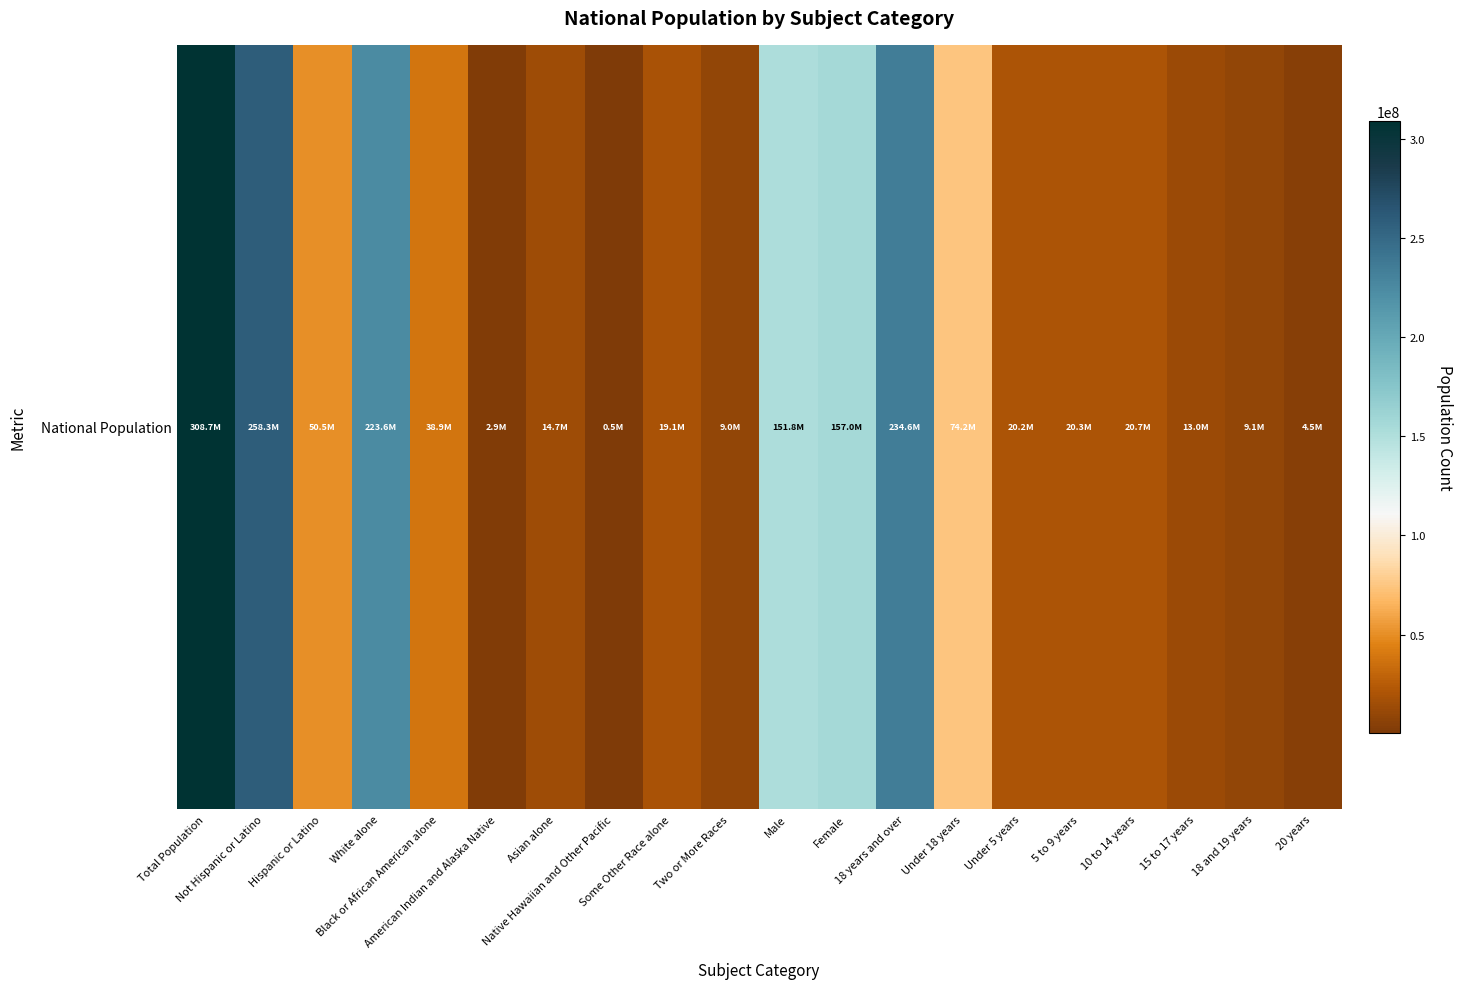

Where does the data first go above 20677194?

Total Population